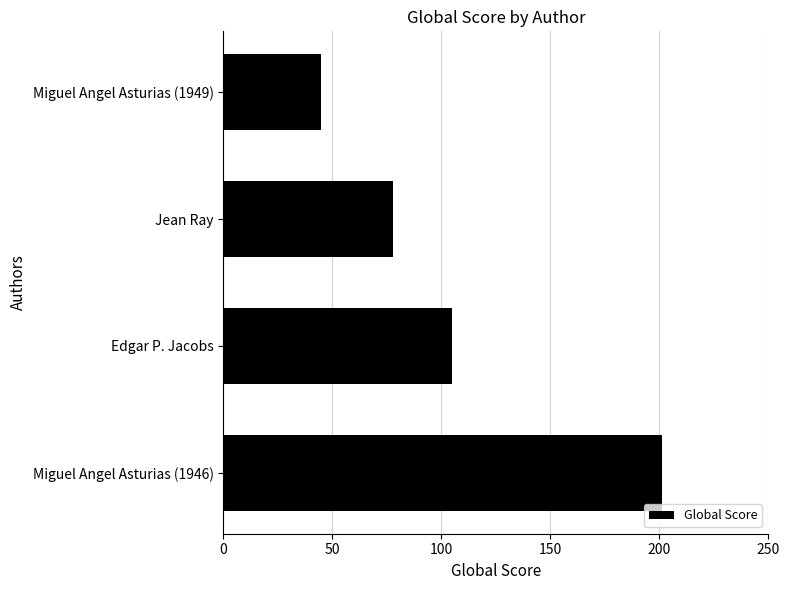

How many bars are there in total?

4